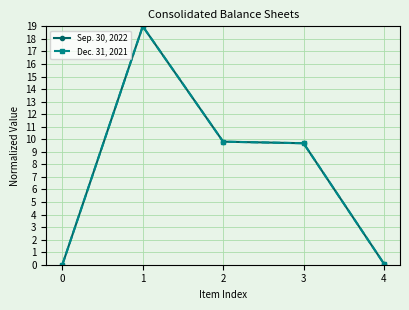

What is the difference between the maximum and second lowest values in the Sep. 30, 2022 series?

18.9